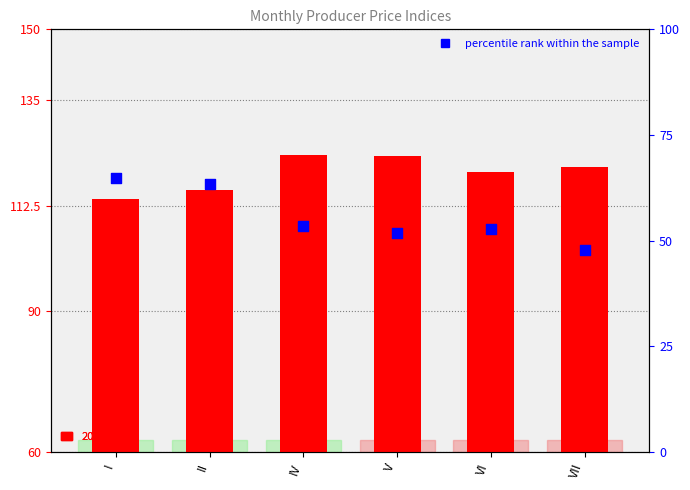

Between IV and VI, which is larger?

IV